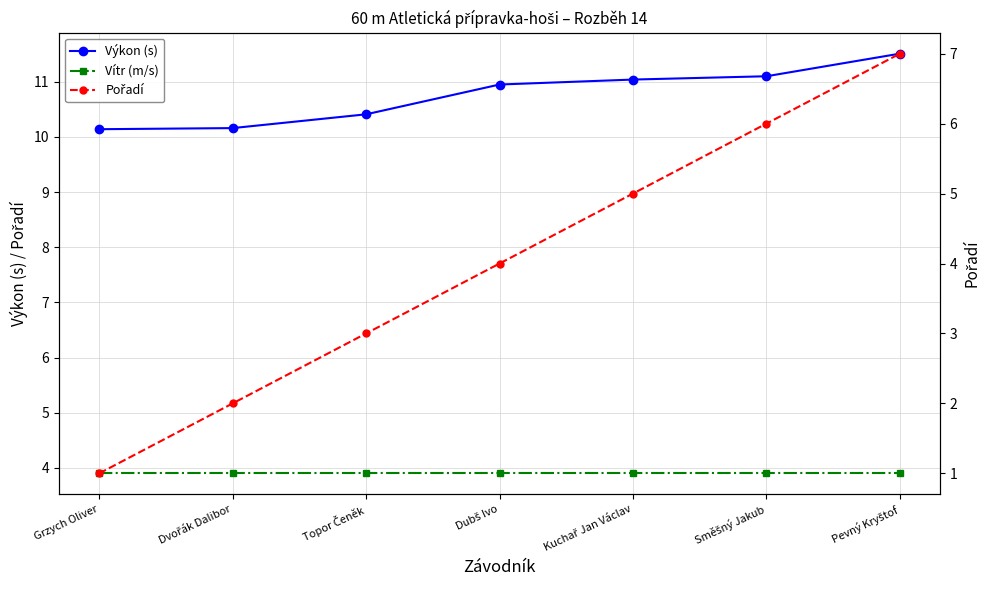

What are all the series names shown in the legend?

Výkon (s), Vítr (m/s), Pořadí